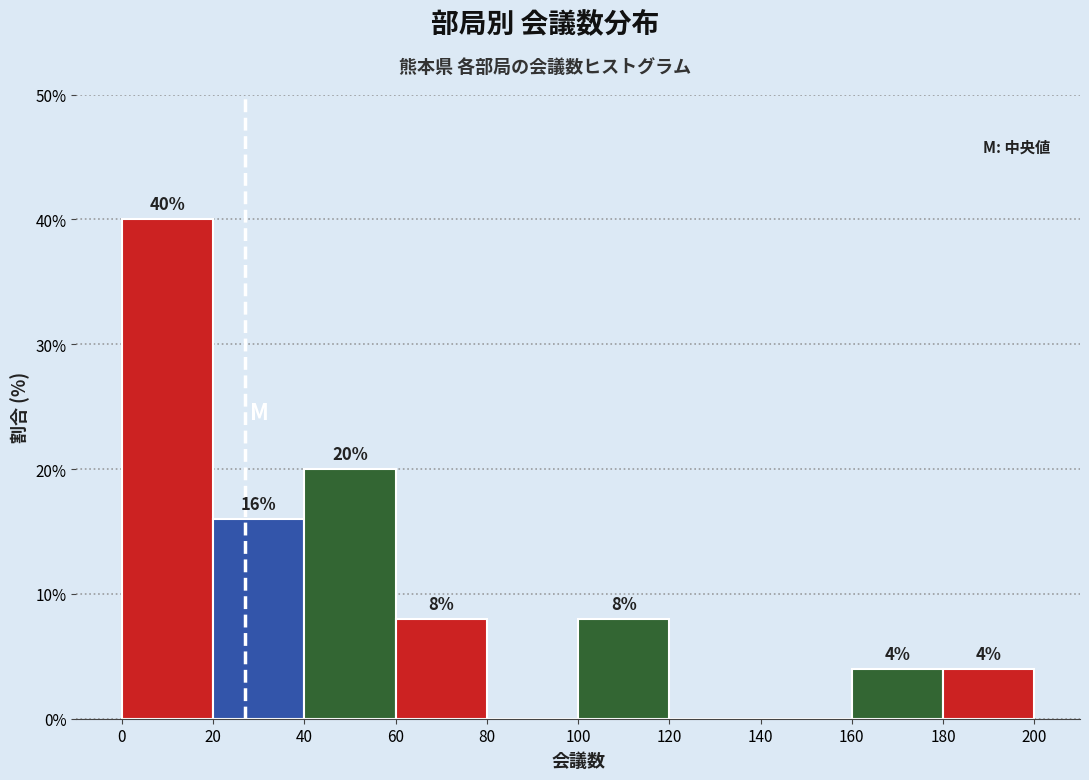

Which range on the x-axis has the tallest bar?

0 to 20